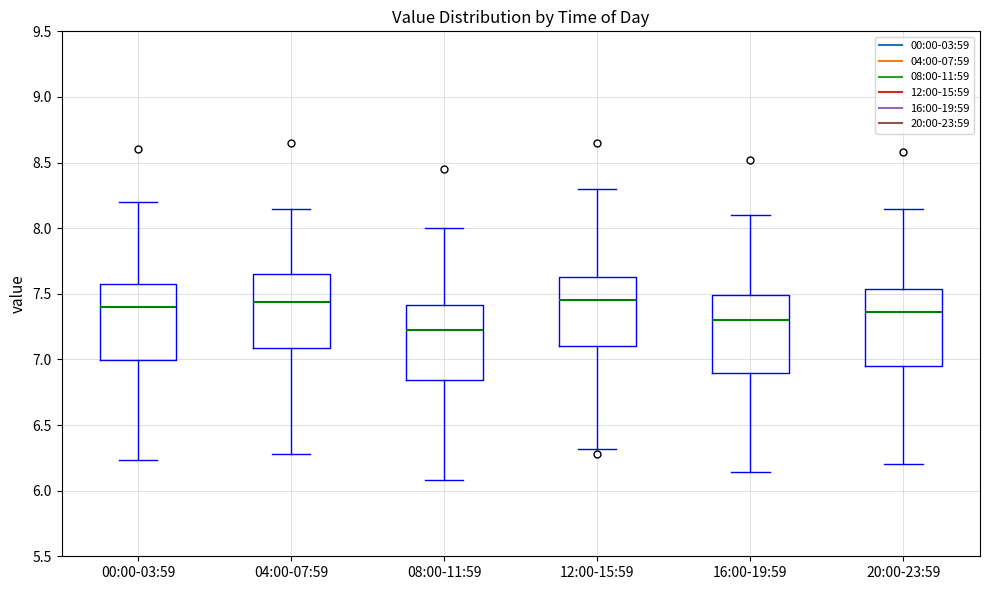

Where does the median line of the box for 00:00-03:59 sit on the y-axis? The values are not printed on the chart, so give them approximately, as read against the axis.

7.40